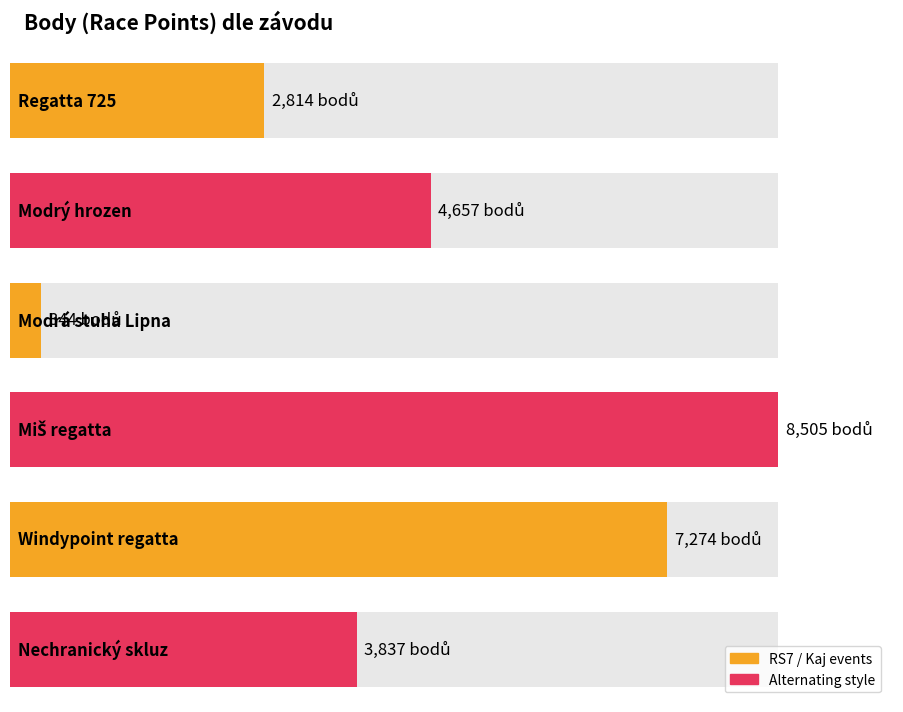

Are the bars horizontal?

Yes